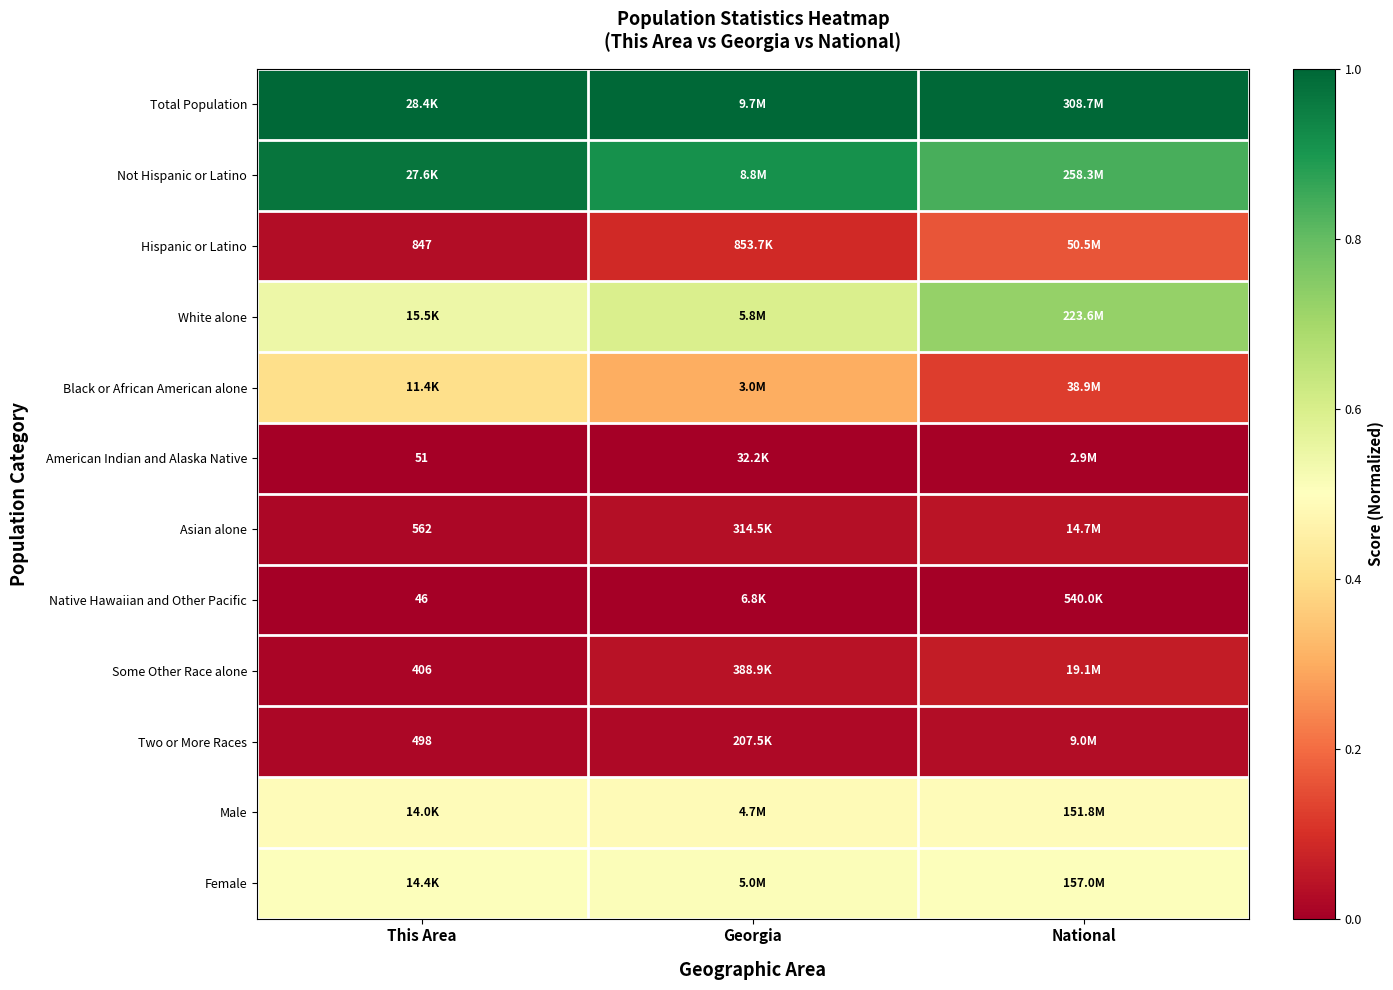

Which series changed the most between This Area and Georgia?

Black or African American alone